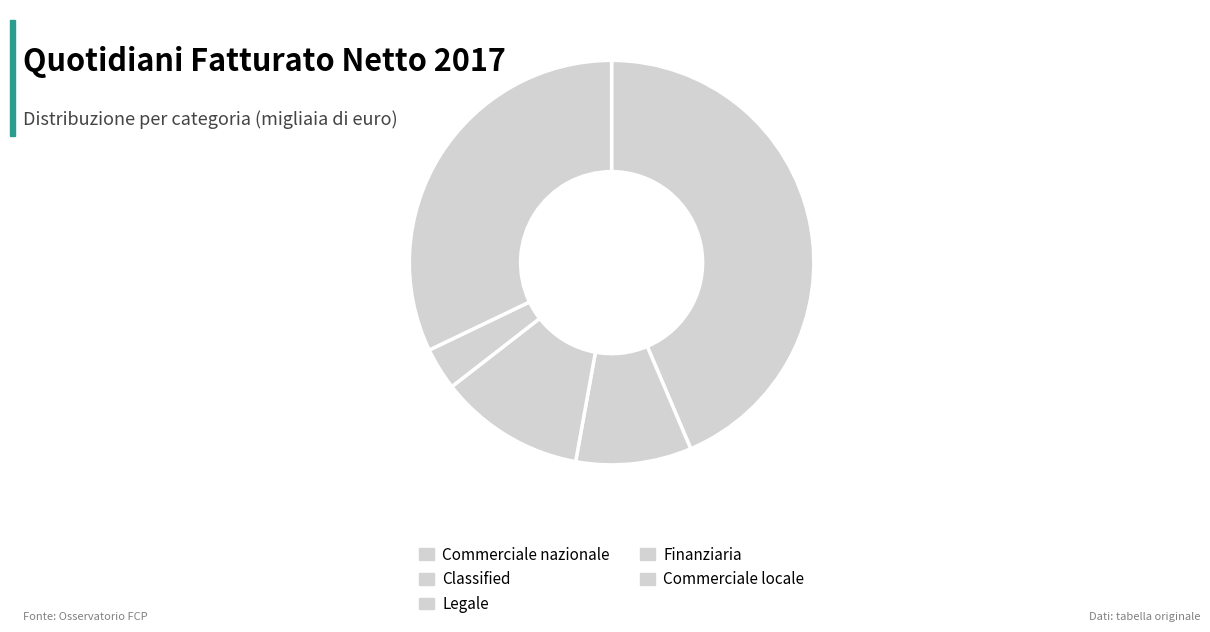

To the nearest percent, what percentage of the pie is Commerciale locale?

32%